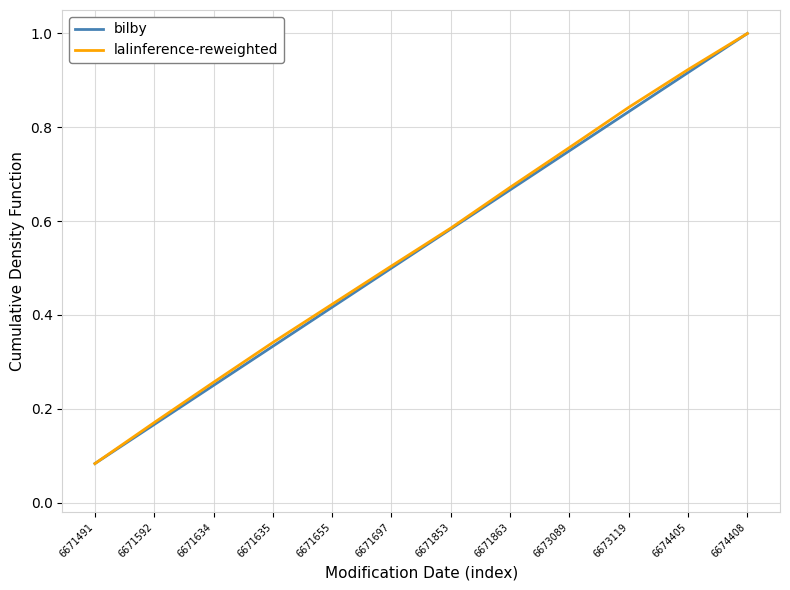

At which category is the sum across all series the highest?

6674408